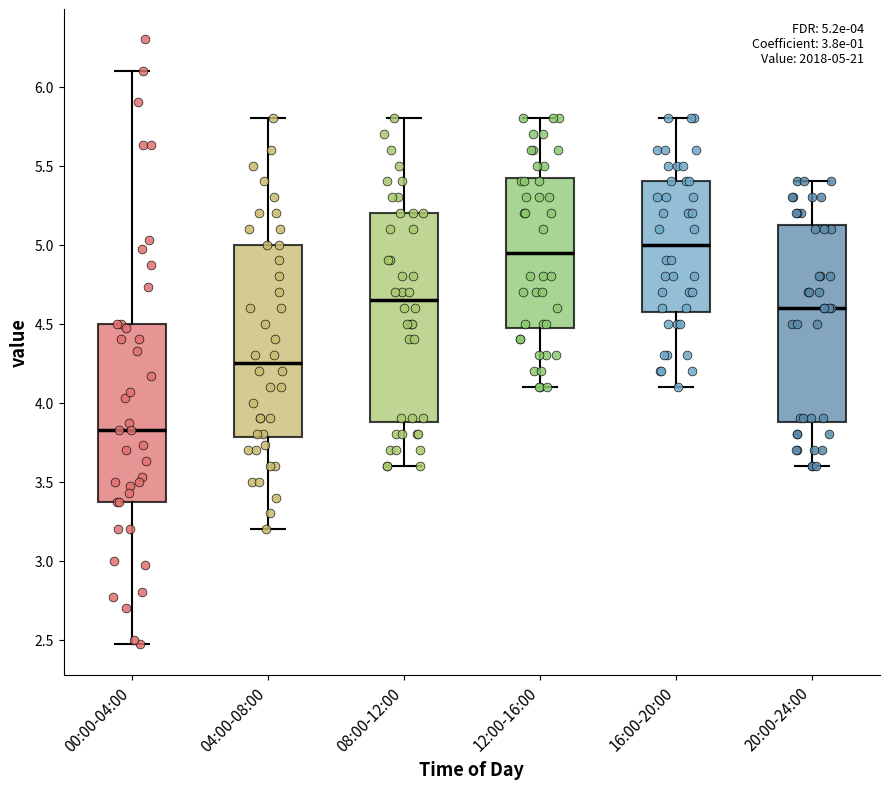

Which box's median line is the highest?

16:00-20:00